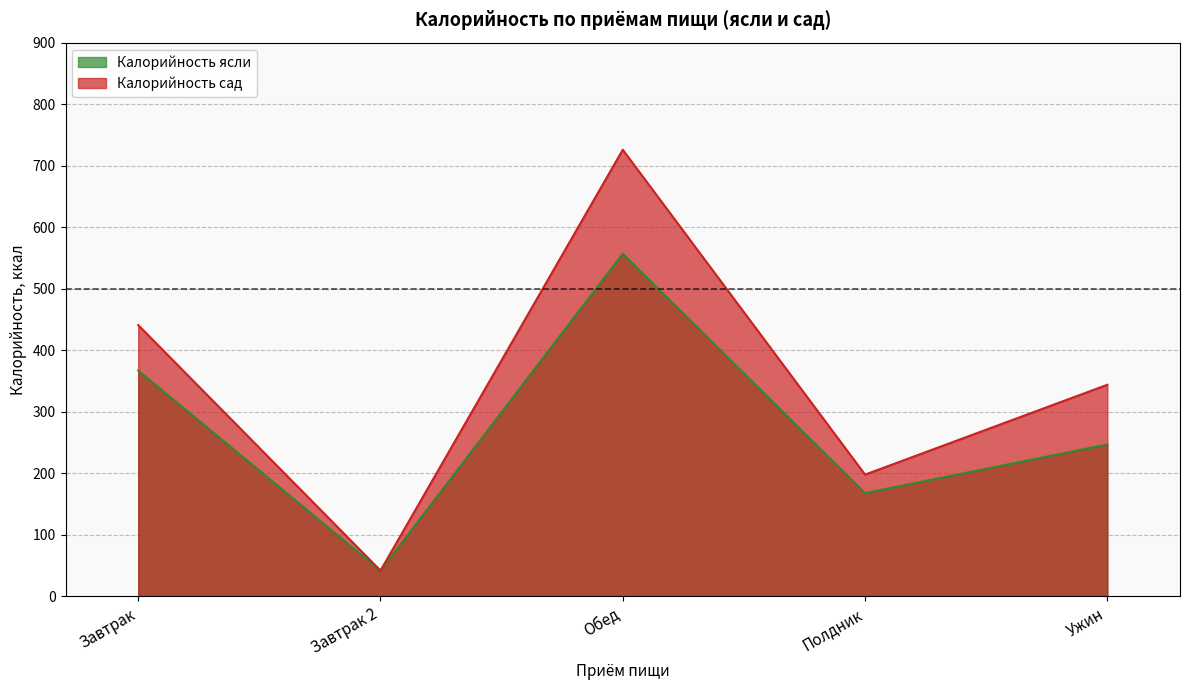

In Калорийность ясли, how many points are lower than both neighbors (excluding endpoints)?

2